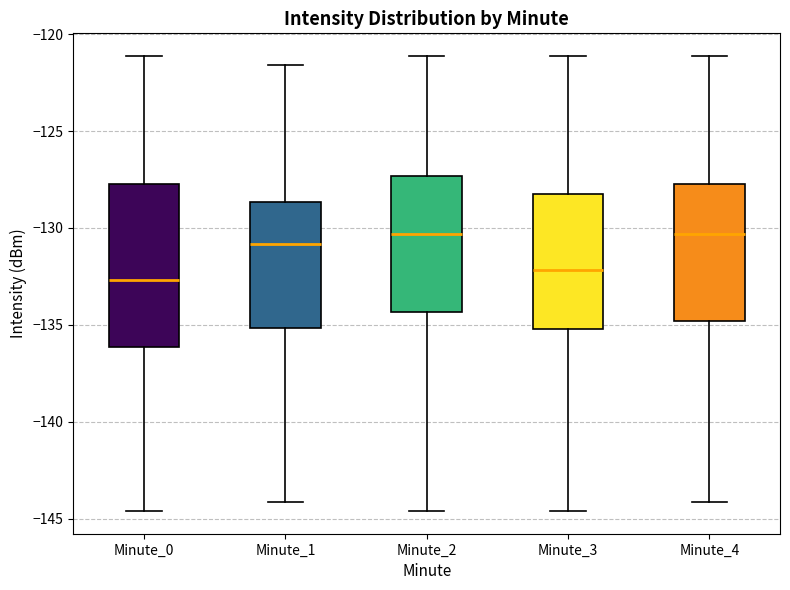

Reading left to right, read every box against the y-axis: the position of its median line, the range the box covers, and the ends of its whiskers. The values are not printed on the chart, so give them approximately, as read against the axis.

Minute_0: median -132.5, box -136.0 to -127.5, whiskers -144.5 to -121.0
Minute_1: median -131.0, box -135.0 to -128.5, whiskers -144.0 to -121.5
Minute_2: median -130.5, box -134.5 to -127.5, whiskers -144.5 to -121.0
Minute_3: median -132.0, box -135.0 to -128.5, whiskers -144.5 to -121.0
Minute_4: median -130.5, box -135.0 to -127.5, whiskers -144.0 to -121.0